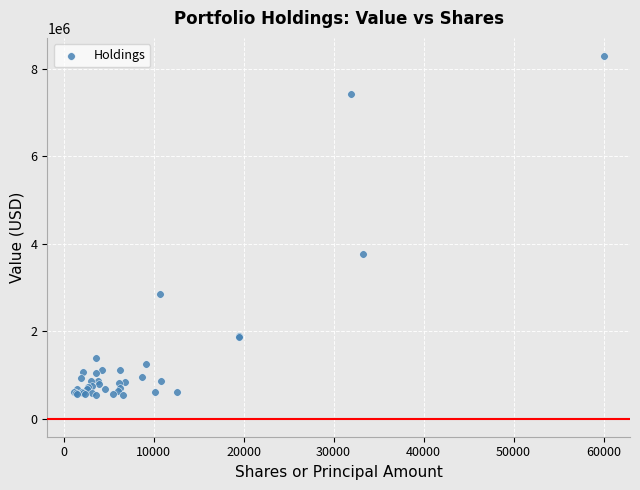

What Y value in the scatter plot is closest to 4411000?

3765000